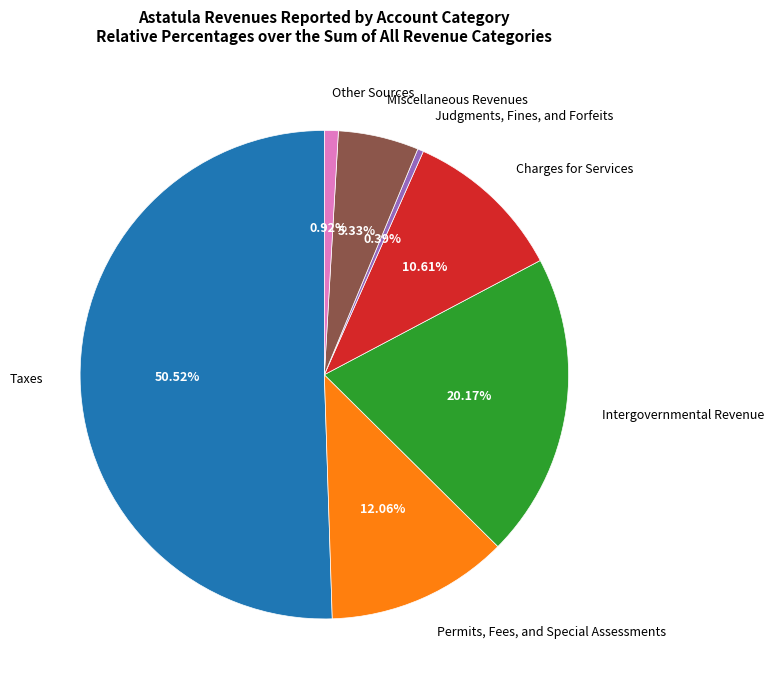

What is the smallest slice in the pie chart?

Judgments, Fines, and Forfeits